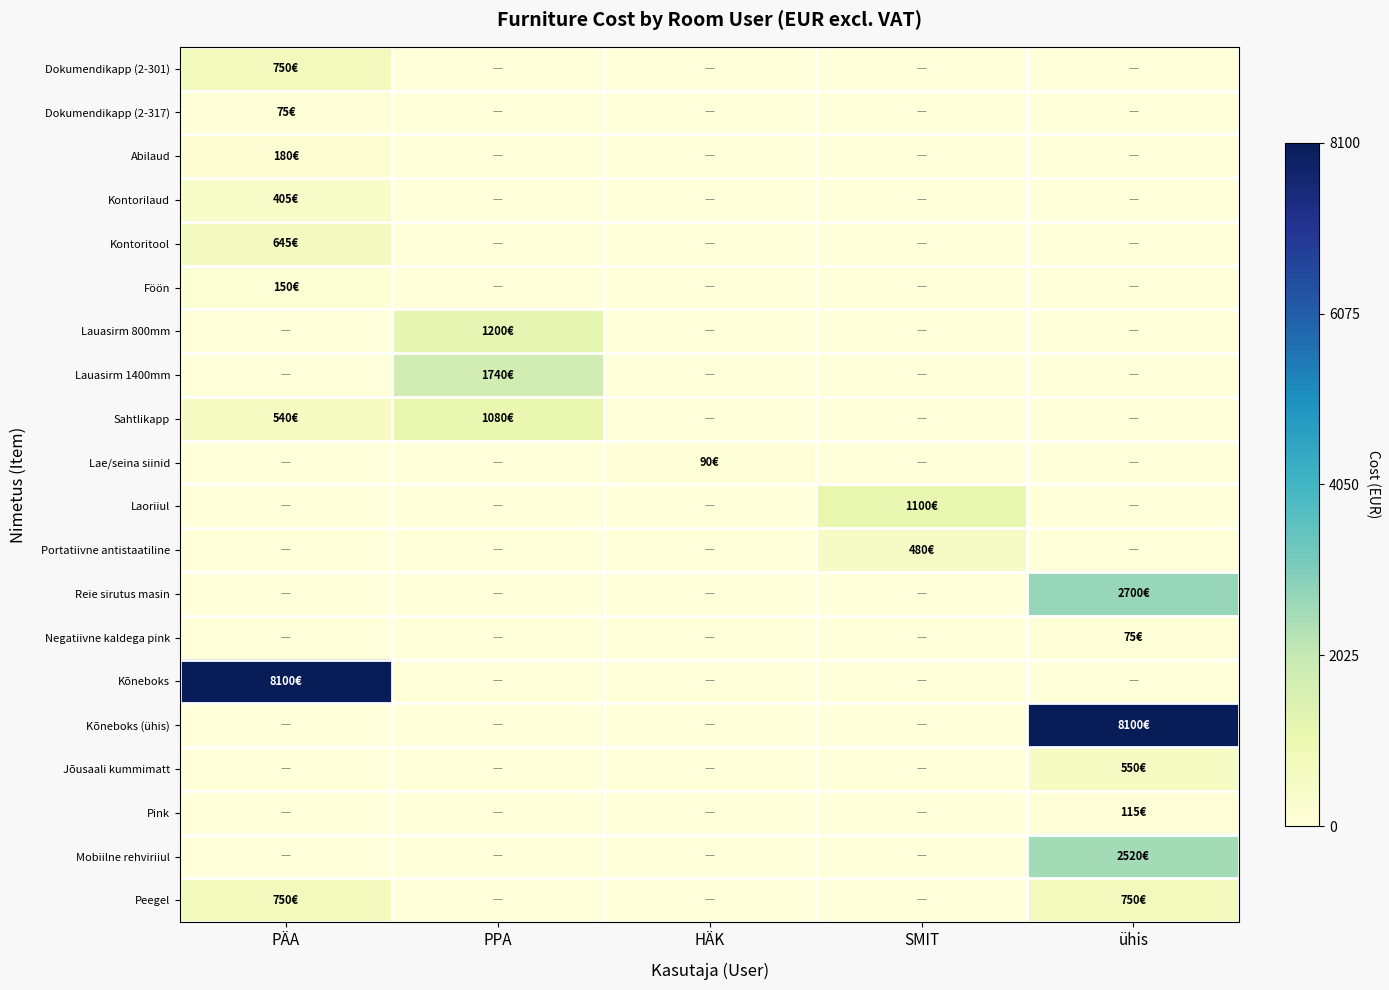

Reading left to right, transcribe all the data shown in this chart.

Dokumendikapp (2-301): PÄA=0.1	PPA=0.0	HÄK=0.0	SMIT=0.0	ühis=0.0
Dokumendikapp (2-317): PÄA=0.0	PPA=0.0	HÄK=0.0	SMIT=0.0	ühis=0.0
Abilaud: PÄA=0.0	PPA=0.0	HÄK=0.0	SMIT=0.0	ühis=0.0
Kontorilaud: PÄA=0.1	PPA=0.0	HÄK=0.0	SMIT=0.0	ühis=0.0
Kontoritool: PÄA=0.1	PPA=0.0	HÄK=0.0	SMIT=0.0	ühis=0.0
Föön: PÄA=0.0	PPA=0.0	HÄK=0.0	SMIT=0.0	ühis=0.0
Lauasirm 800mm: PÄA=0.0	PPA=0.1	HÄK=0.0	SMIT=0.0	ühis=0.0
Lauasirm 1400mm: PÄA=0.0	PPA=0.2	HÄK=0.0	SMIT=0.0	ühis=0.0
Sahtlikapp: PÄA=0.1	PPA=0.1	HÄK=0.0	SMIT=0.0	ühis=0.0
Lae/seina siinid: PÄA=0.0	PPA=0.0	HÄK=0.0	SMIT=0.0	ühis=0.0
Laoriiul: PÄA=0.0	PPA=0.0	HÄK=0.0	SMIT=0.1	ühis=0.0
Portatiivne antistaatiline: PÄA=0.0	PPA=0.0	HÄK=0.0	SMIT=0.1	ühis=0.0
Reie sirutus masin: PÄA=0.0	PPA=0.0	HÄK=0.0	SMIT=0.0	ühis=0.3
Negatiivne kaldega pink: PÄA=0.0	PPA=0.0	HÄK=0.0	SMIT=0.0	ühis=0.0
Kõneboks: PÄA=1.0	PPA=0.0	HÄK=0.0	SMIT=0.0	ühis=0.0
Kõneboks (ühis): PÄA=0.0	PPA=0.0	HÄK=0.0	SMIT=0.0	ühis=1.0
Jõusaali kummimatt: PÄA=0.0	PPA=0.0	HÄK=0.0	SMIT=0.0	ühis=0.1
Pink: PÄA=0.0	PPA=0.0	HÄK=0.0	SMIT=0.0	ühis=0.0
Mobiilne rehviriiul: PÄA=0.0	PPA=0.0	HÄK=0.0	SMIT=0.0	ühis=0.3
Peegel: PÄA=0.1	PPA=0.0	HÄK=0.0	SMIT=0.0	ühis=0.1